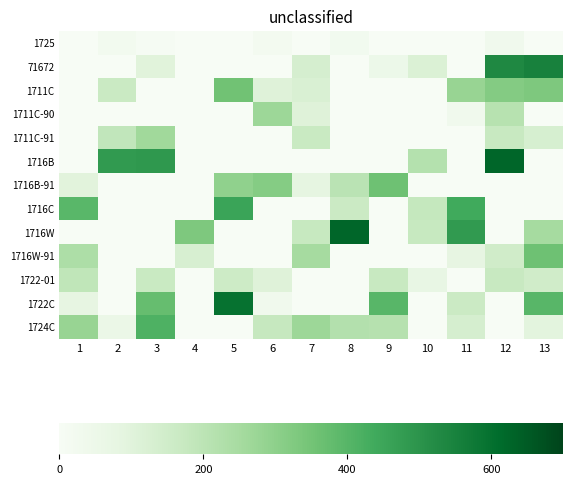

Reading left to right, list all the values displayed in this chart.

1725: 1=0.0	2=23.9	3=6.3	4=0.0	5=0.0	6=19.9	7=2.2	8=26.9	9=0.0	10=0.0	11=0.0	12=32.0	13=0.0
71672: 1=0.0	2=0.0	3=100.4	4=0.0	5=0.0	6=0.0	7=131.8	8=0.0	9=51.8	10=116.6	11=0.0	12=532.0	13=550.0
1711C: 1=0.0	2=166.2	3=0.0	4=0.0	5=355.0	6=105.0	7=122.9	8=0.0	9=0.0	10=0.0	11=279.2	12=319.5	13=328.7
1711C-90: 1=0.0	2=0.0	3=0.0	4=0.0	5=0.0	6=270.0	7=105.0	8=0.0	9=0.0	10=0.0	11=32.6	12=211.6	13=0.0
1711C-91: 1=0.0	2=187.6	3=260.0	4=0.0	5=0.0	6=0.0	7=167.0	8=0.0	9=0.0	10=0.0	11=0.0	12=170.5	13=129.6
1716B: 1=0.0	2=483.0	3=489.0	4=0.0	5=0.0	6=0.0	7=0.0	8=0.0	9=0.0	10=217.9	11=0.0	12=625.0	13=0.0
1716B-91: 1=96.2	2=0.0	3=0.0	4=0.0	5=294.4	6=316.0	7=81.8	8=202.5	9=360.0	10=0.0	11=0.0	12=0.0	13=0.0
1716C: 1=394.8	2=0.0	3=0.0	4=0.0	5=455.0	6=0.0	7=0.0	8=162.5	9=0.0	10=179.9	11=438.8	12=0.0	13=0.0
1716W: 1=0.0	2=0.0	3=0.0	4=329.7	5=0.0	6=0.0	7=173.5	8=625.0	9=0.0	10=175.0	11=483.5	12=0.0	13=249.6
1716W-91: 1=234.7	2=0.0	3=0.0	4=127.7	5=0.0	6=0.0	7=249.7	8=0.0	9=0.0	10=0.0	11=77.6	12=150.3	13=360.0
1722-01: 1=190.0	2=0.0	3=167.9	4=0.0	5=157.0	6=105.1	7=0.0	8=0.0	9=172.0	10=70.7	11=0.0	12=171.4	13=150.3
1722C: 1=77.3	2=0.0	3=372.5	4=0.0	5=595.0	6=32.6	7=0.0	8=0.0	9=398.3	10=0.0	11=163.9	12=0.0	13=397.0
1724C: 1=280.0	2=57.7	3=415.0	4=0.0	5=0.0	6=175.7	7=269.6	8=218.9	9=214.9	10=0.0	11=131.4	12=0.0	13=90.6